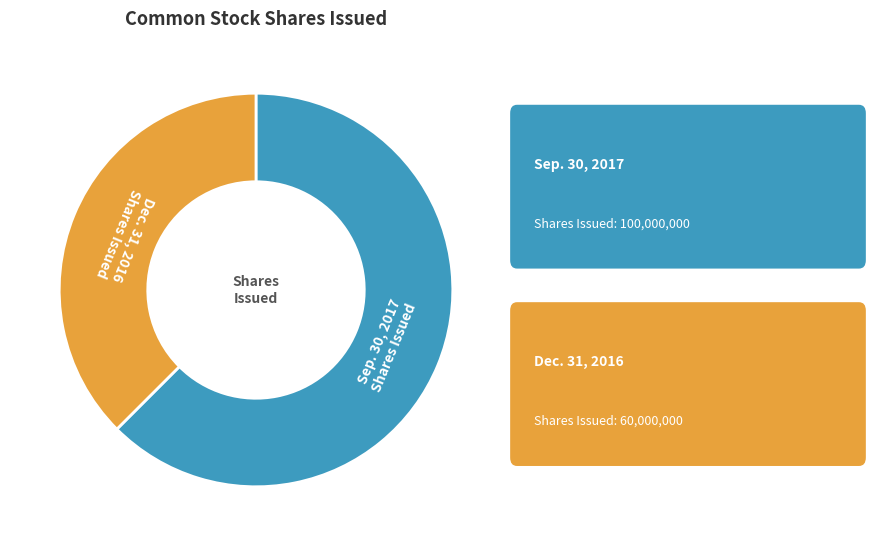

Does any single category account for the majority?

Yes